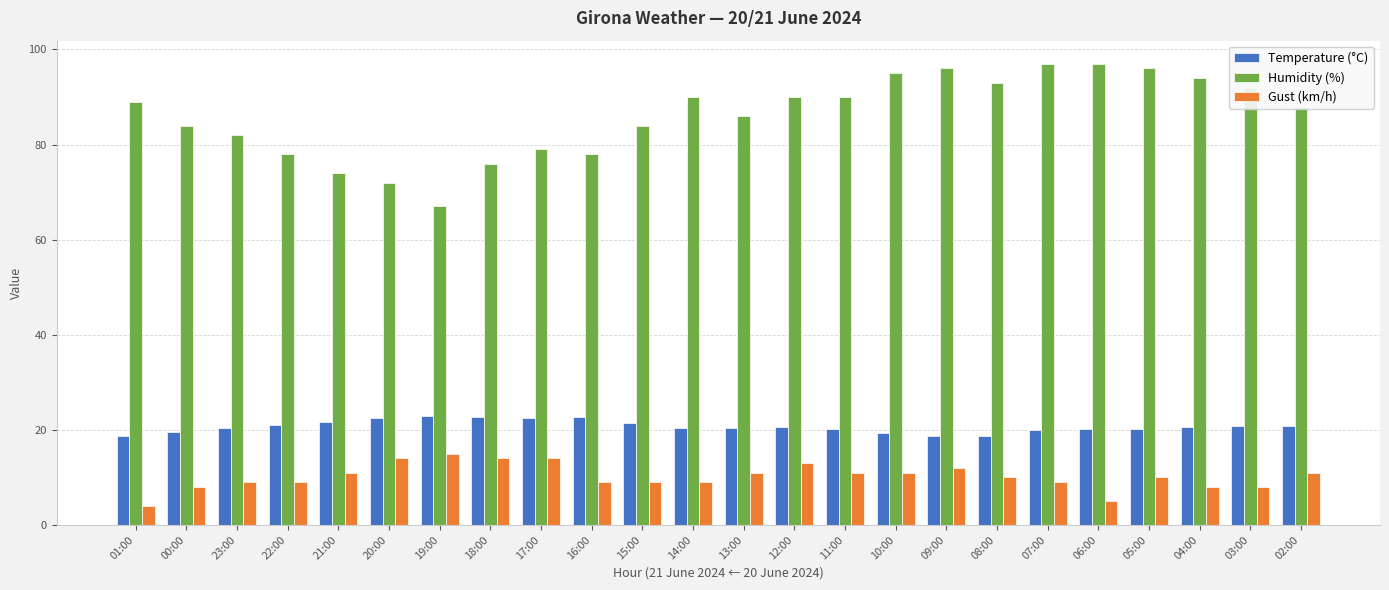

The value of Gust (km/h) at 14:00 is 13.4. True or false?

False